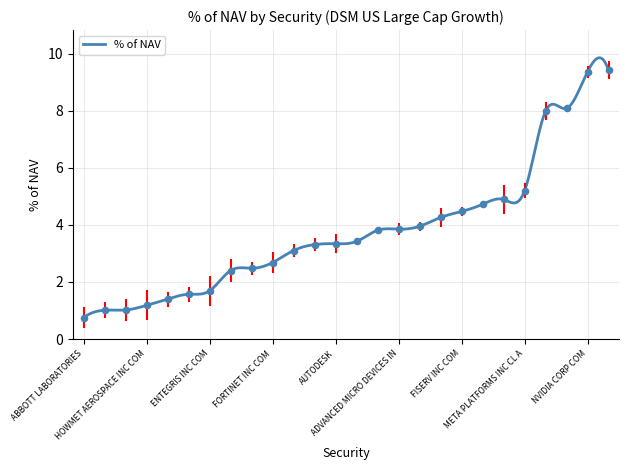

What is the change in value from ALPHABET INC CL A to FORTINET INC COM?

-5.4